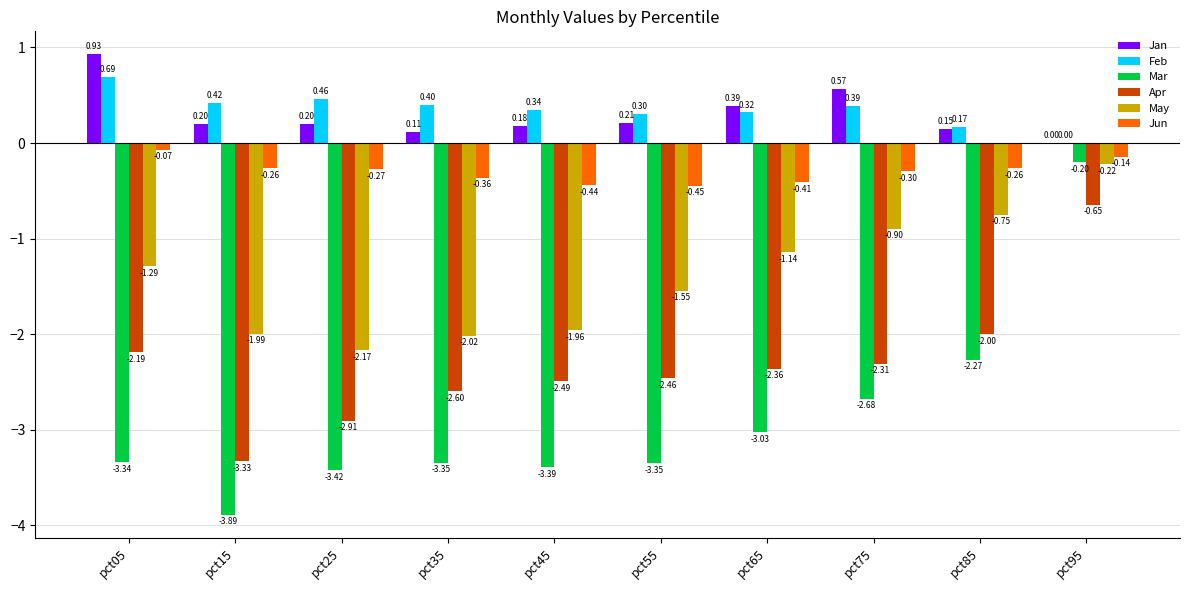

What is the sum of the Jun values at pct05 and pct45?

-0.5